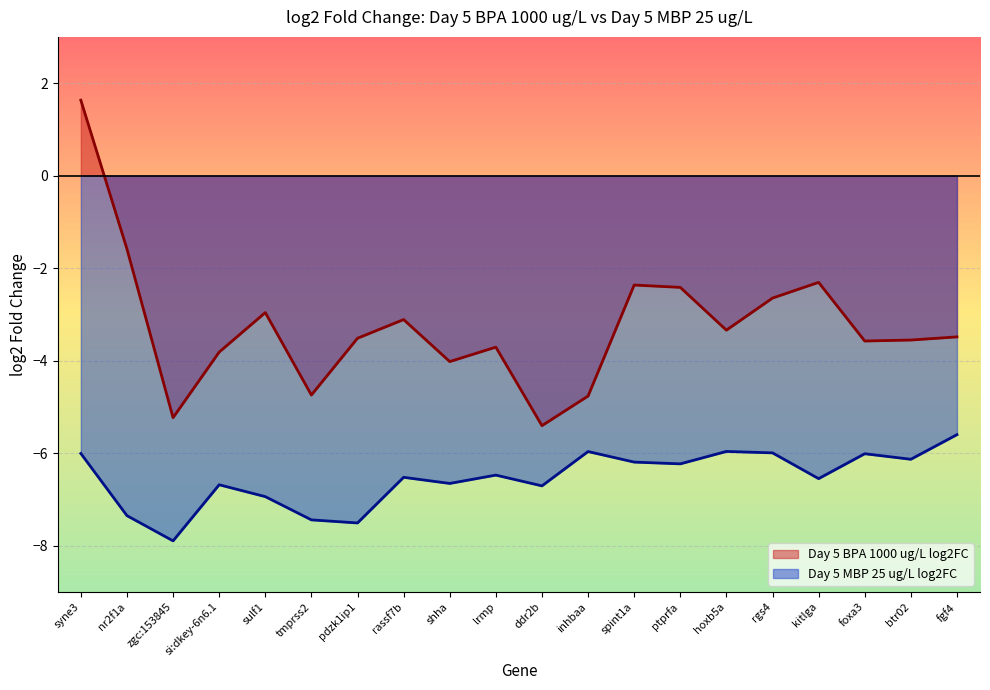

What is the value of the Day 5 MBP 25 ug/L log2FC point at the 7th from the left?

-7.5